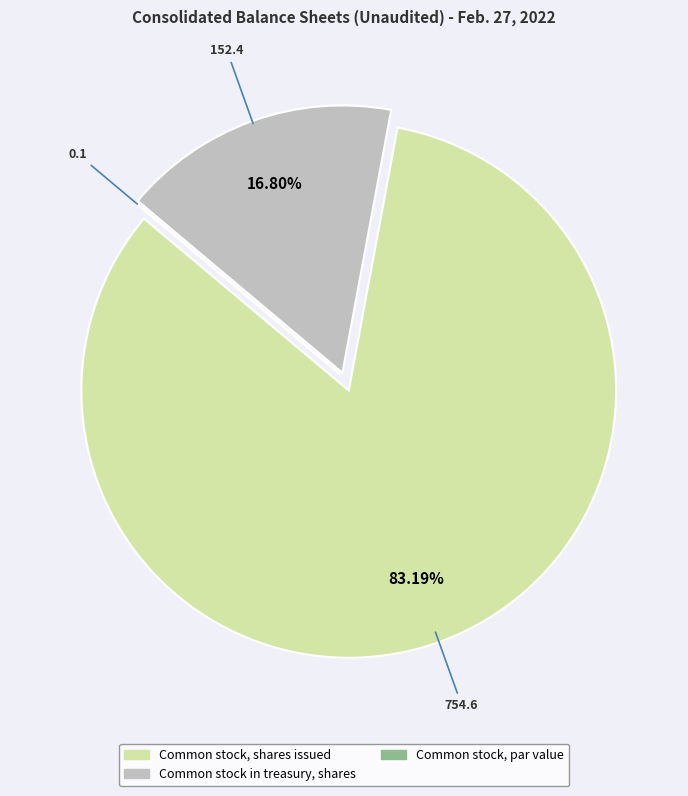

Which category has the biggest portion of the pie?

Common stock, shares issued